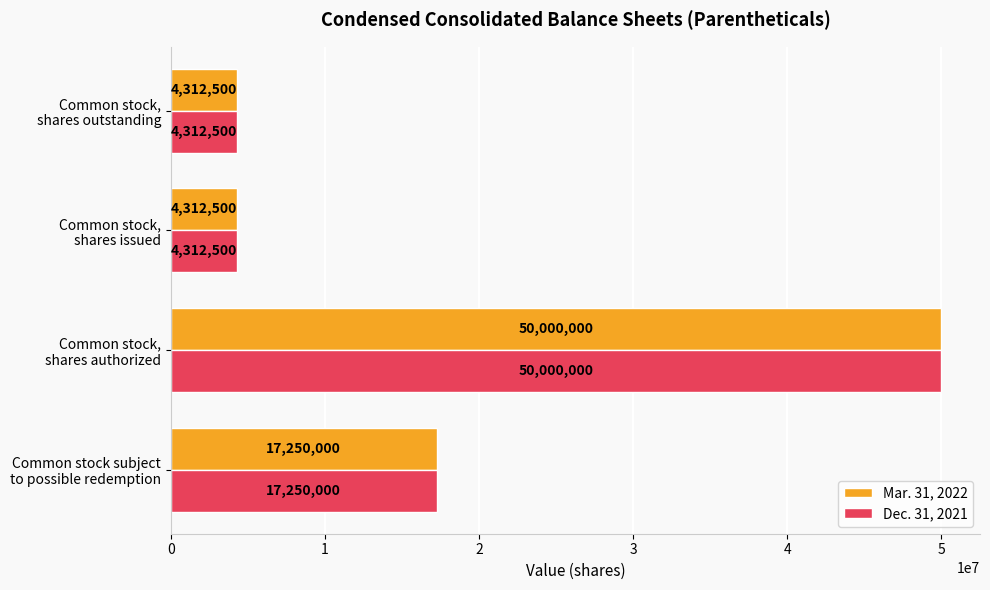

What is the average value of the Mar. 31, 2022 series?

18968750